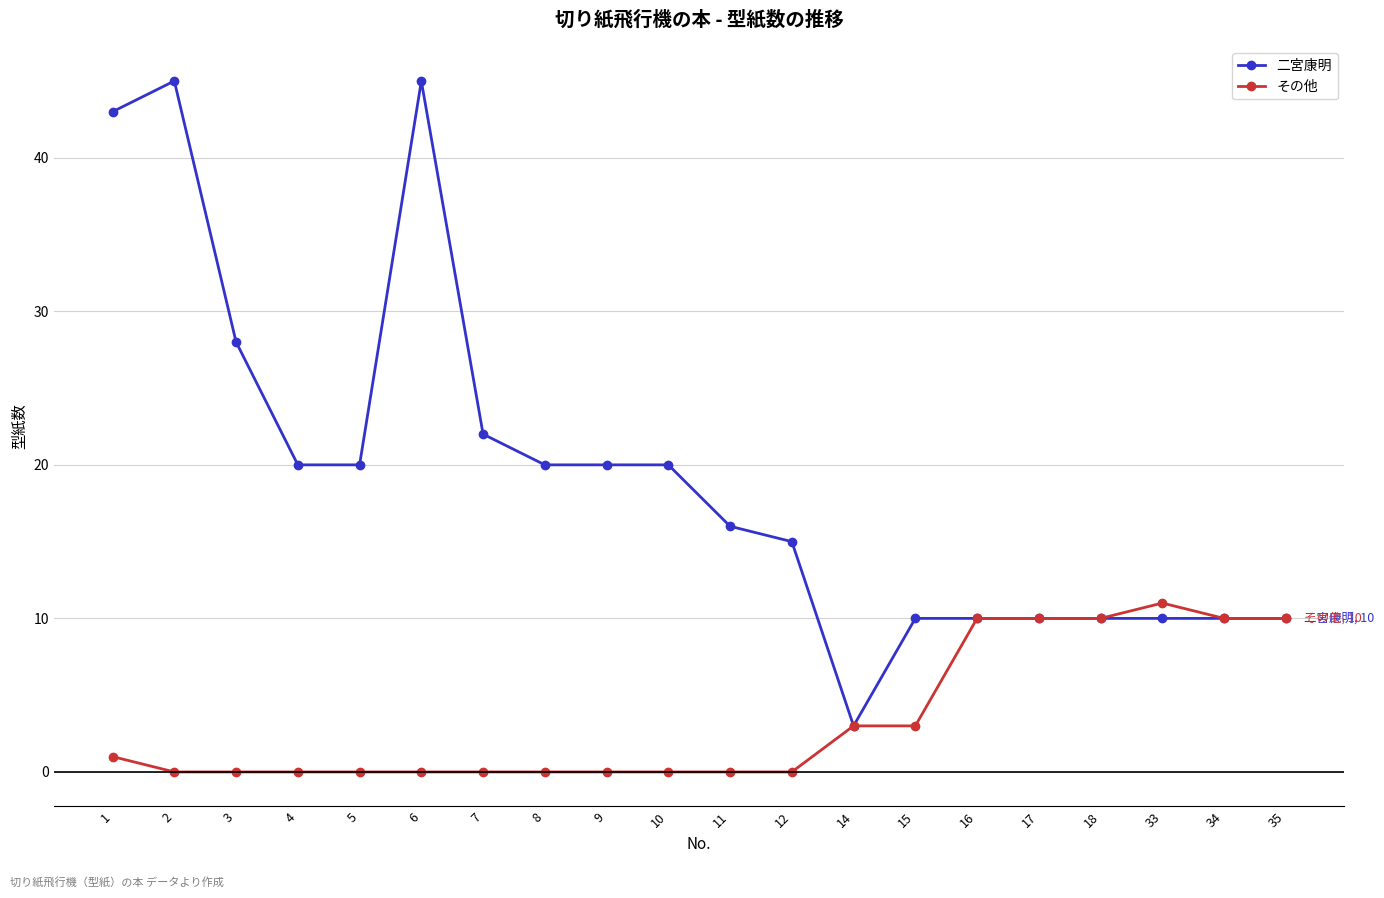

At how many categories does at least one series exceed 8?

19